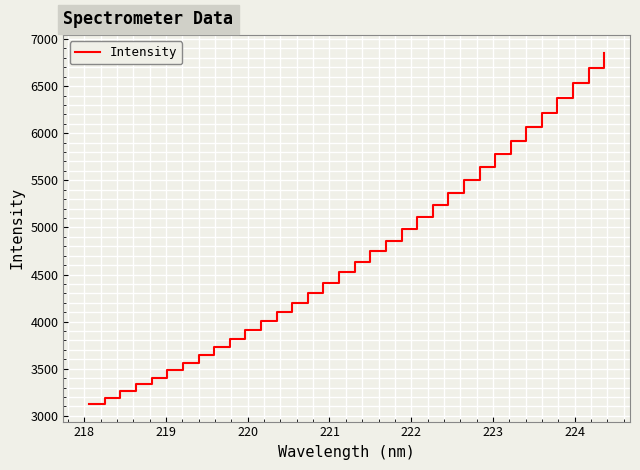

What is the smallest value displayed?

3125.2